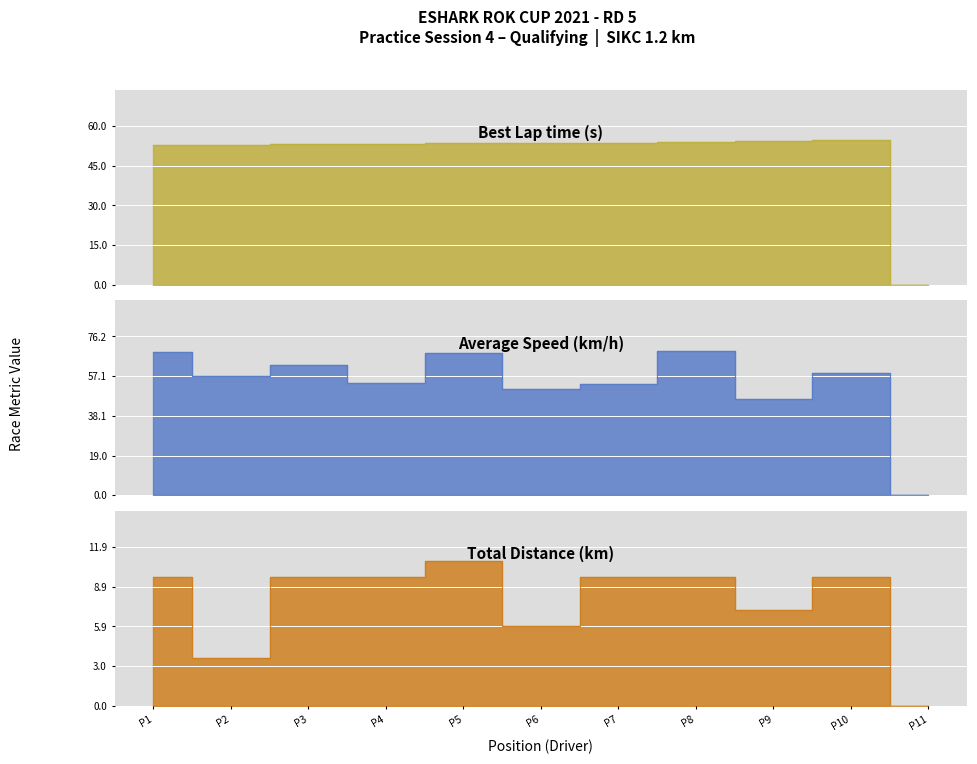

True or false: Average Speed and Total Distance intersect in this chart.

False